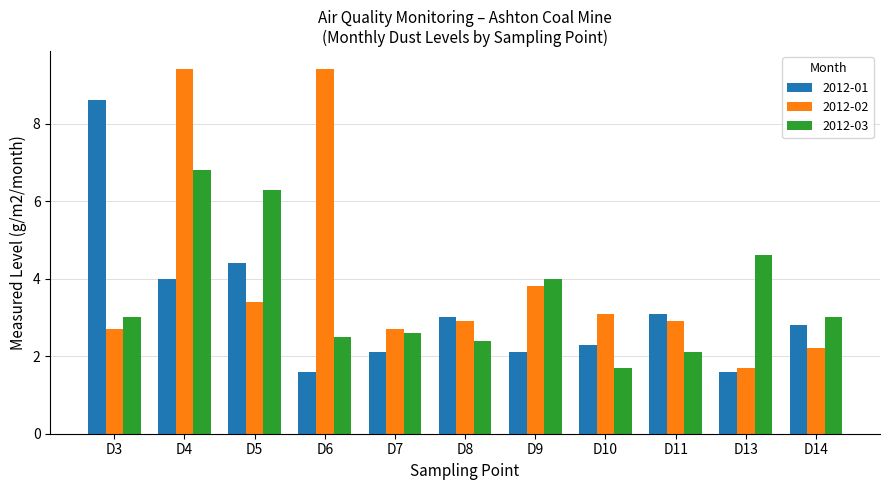

Rank the series by their maximum value, from lowest to highest.

2012-03, 2012-01, 2012-02